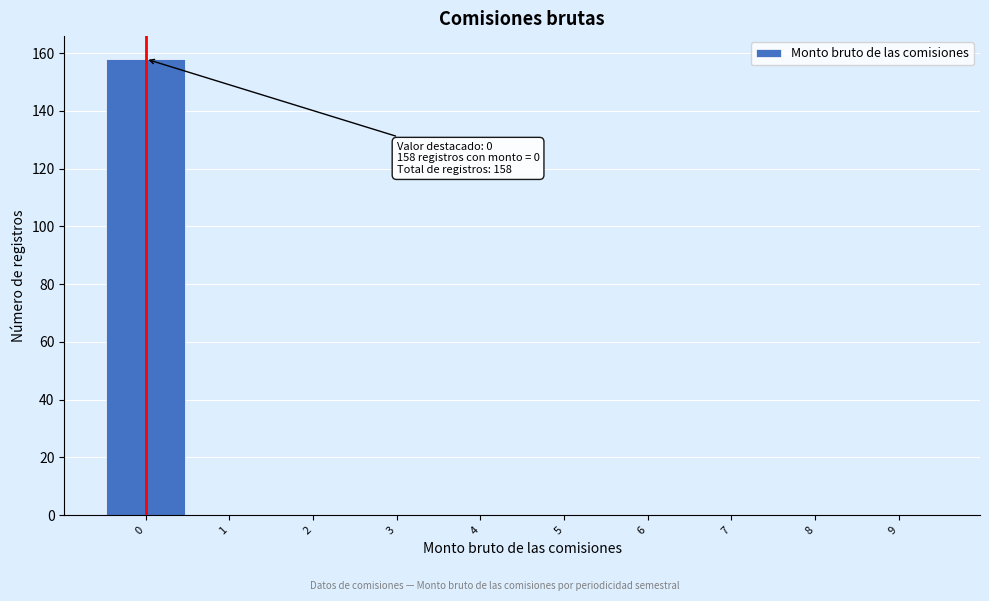

Over which range of the x-axis is the bar tallest?

-0.5 to 0.5